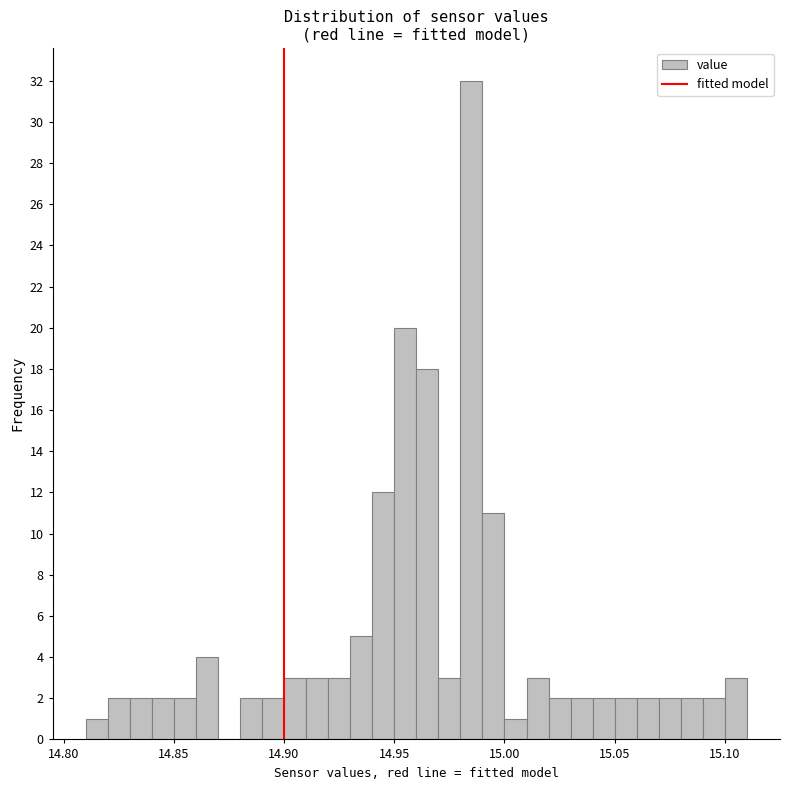

Around what value on the x-axis is the tallest bar? Give the approximate position of its centre, as read against the axis.

14.985